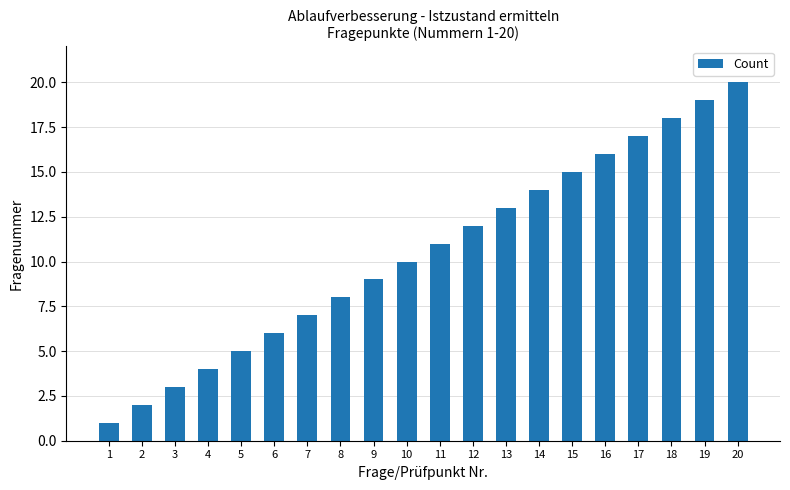

What is the difference between the values at 5 and 11?

6